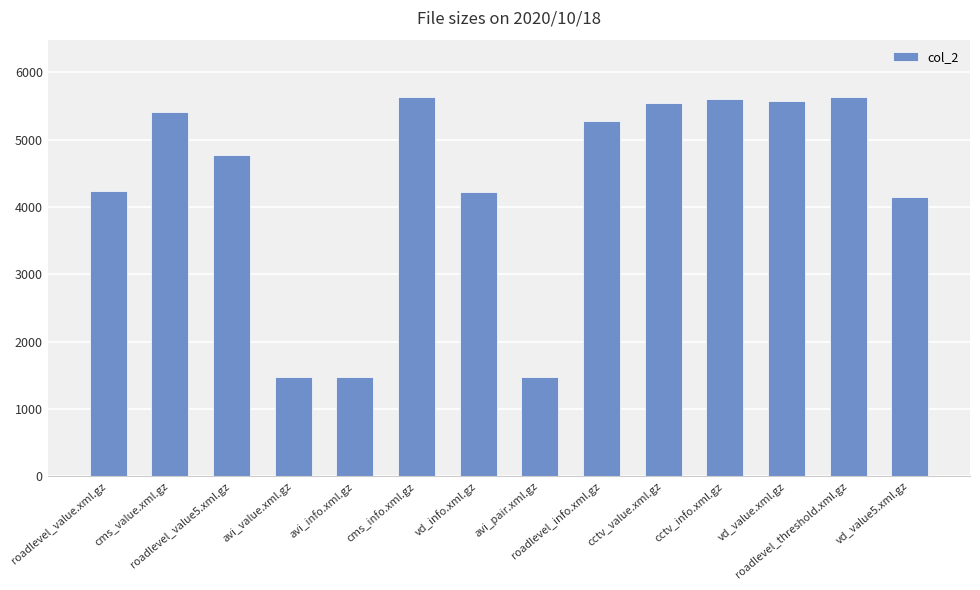

What is the sum of all values?

60457